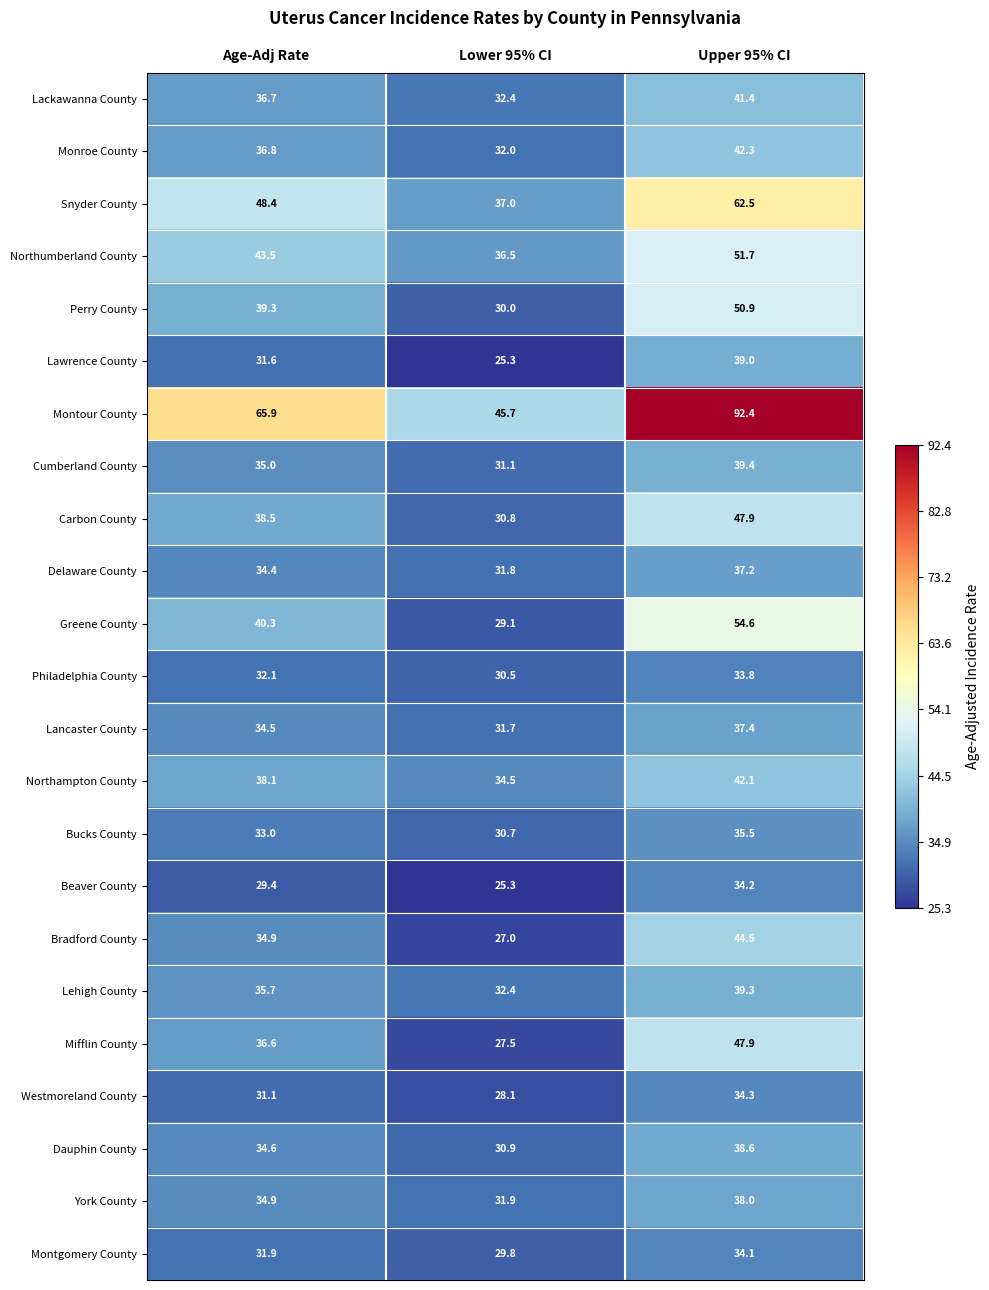

The value of Lancaster County at Lower 95% CI is 7.2. True or false?

False